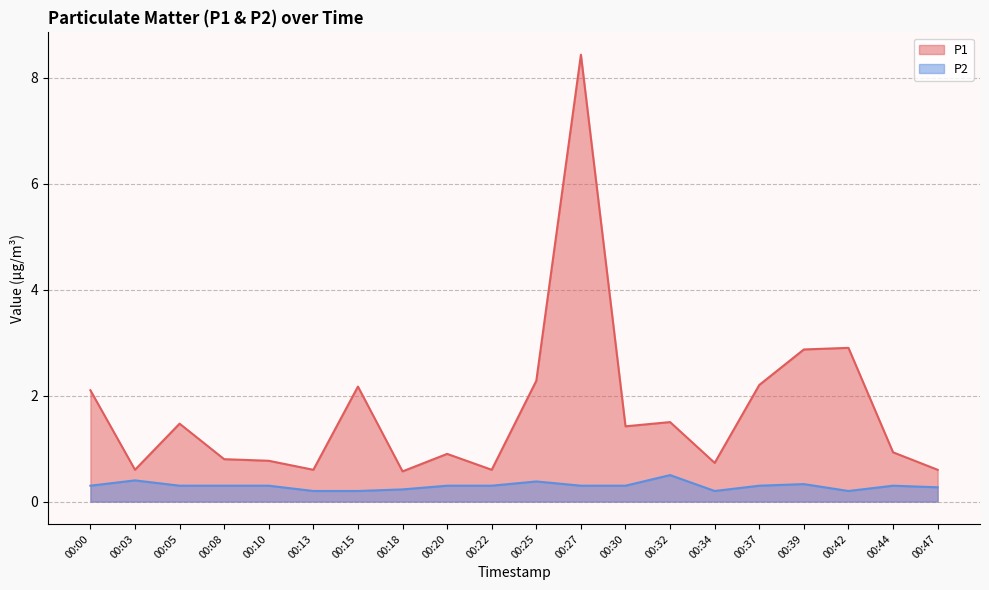

True or false: P1 and P2 intersect in this chart.

False